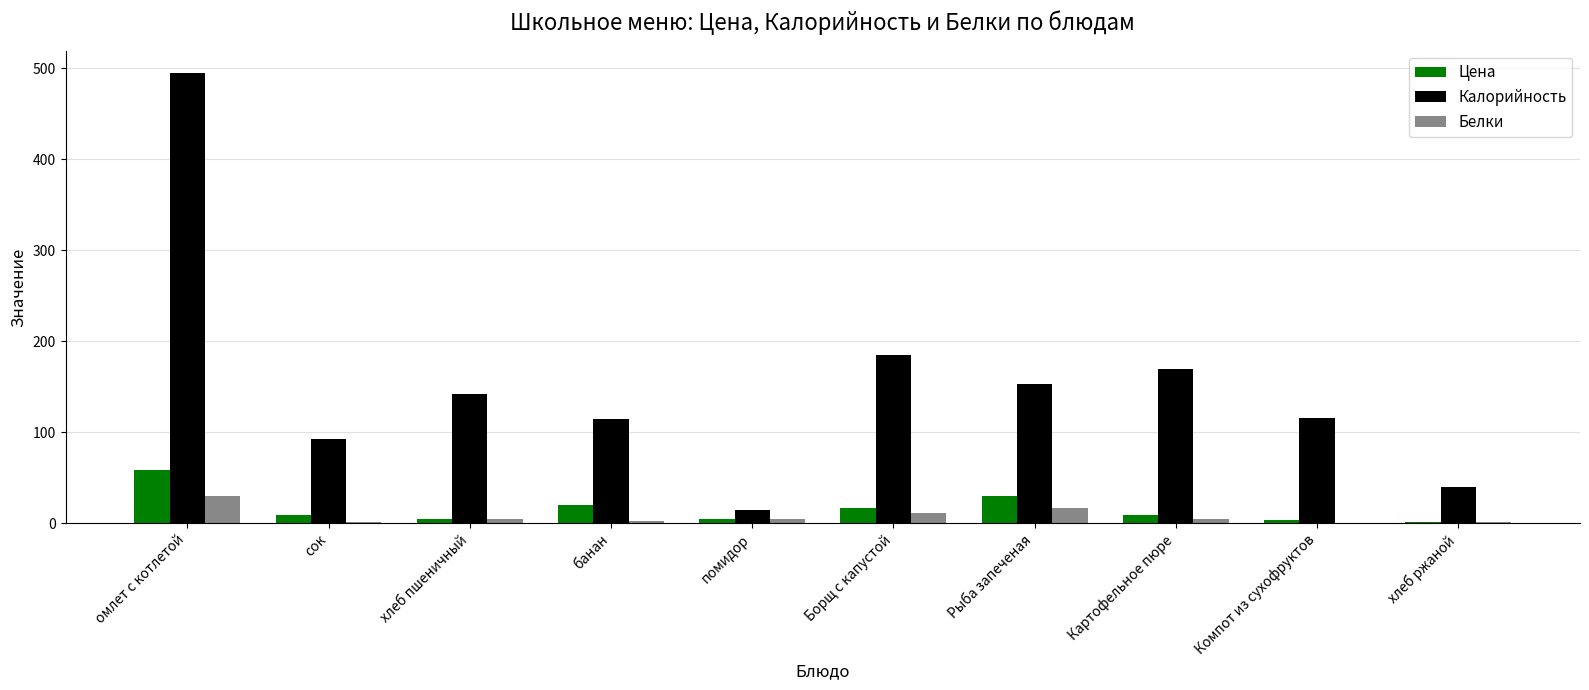

What is the difference between the Калорийность values at Картофельное пюре and омлет с котлетой?

325.7